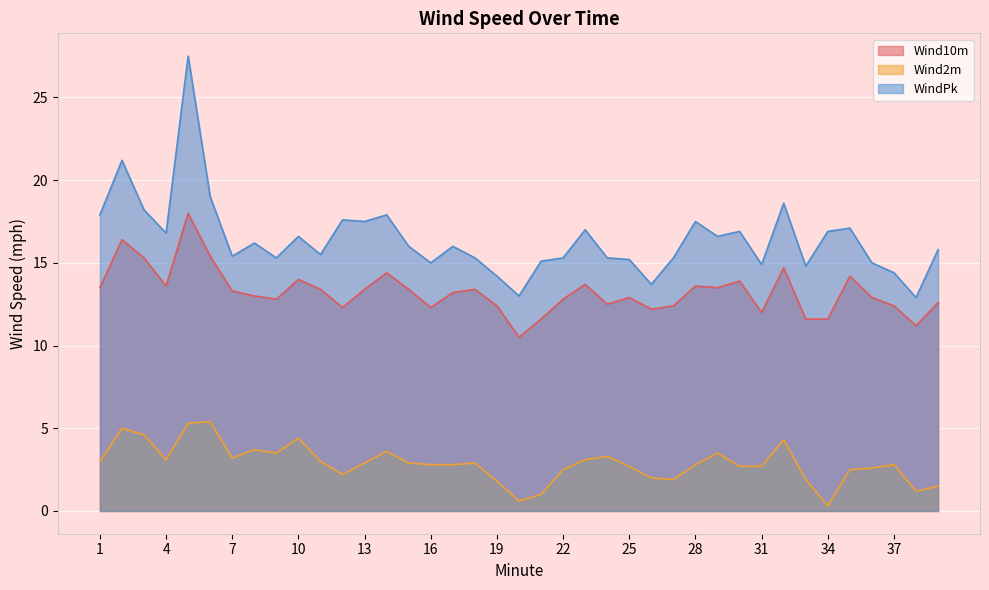

Which series changed the most between 3 and 20?

WindPk